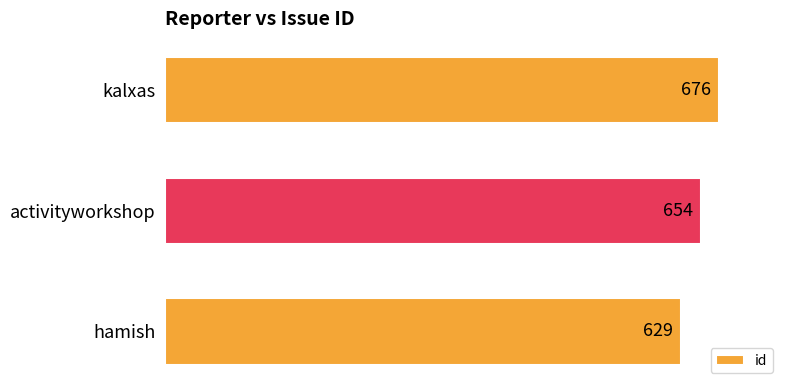

The value at activityworkshop is 354. True or false?

False